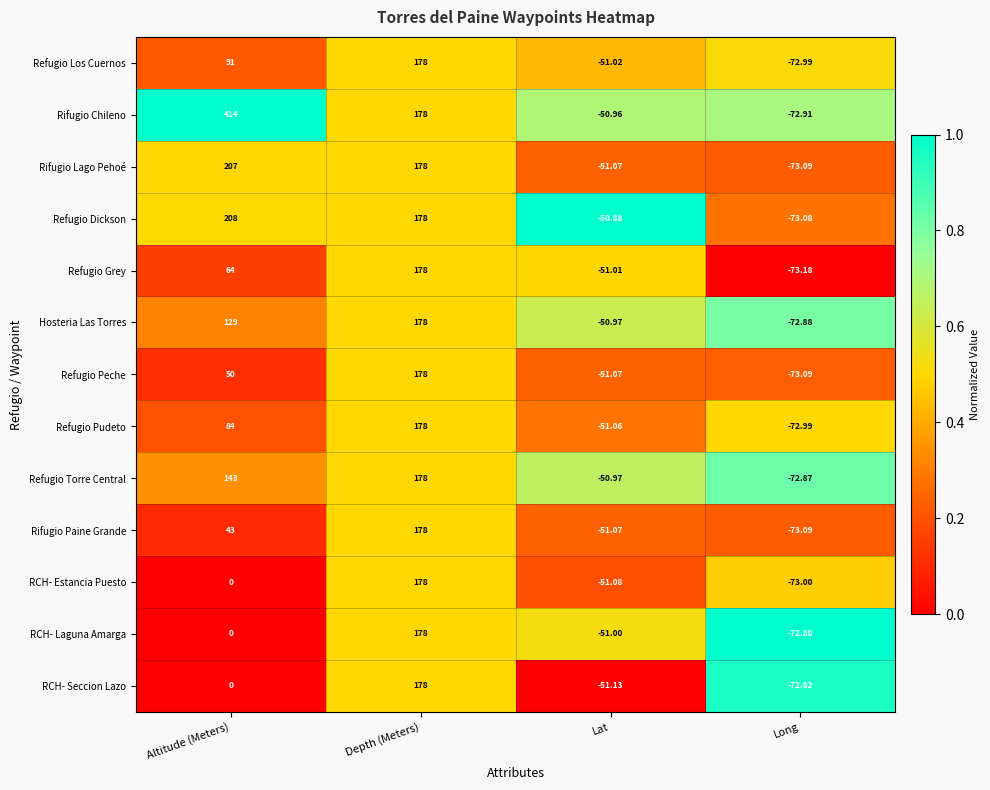

How many values in the Refugio Pudeto series are below 84?

2